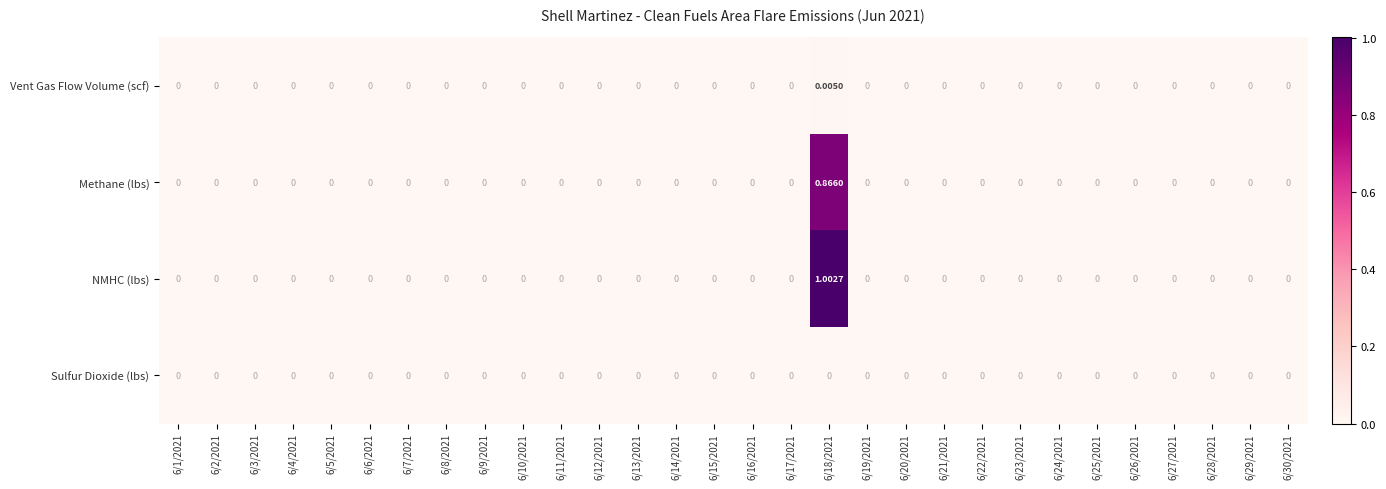

Which series has the widest spread of values?

NMHC (lbs)